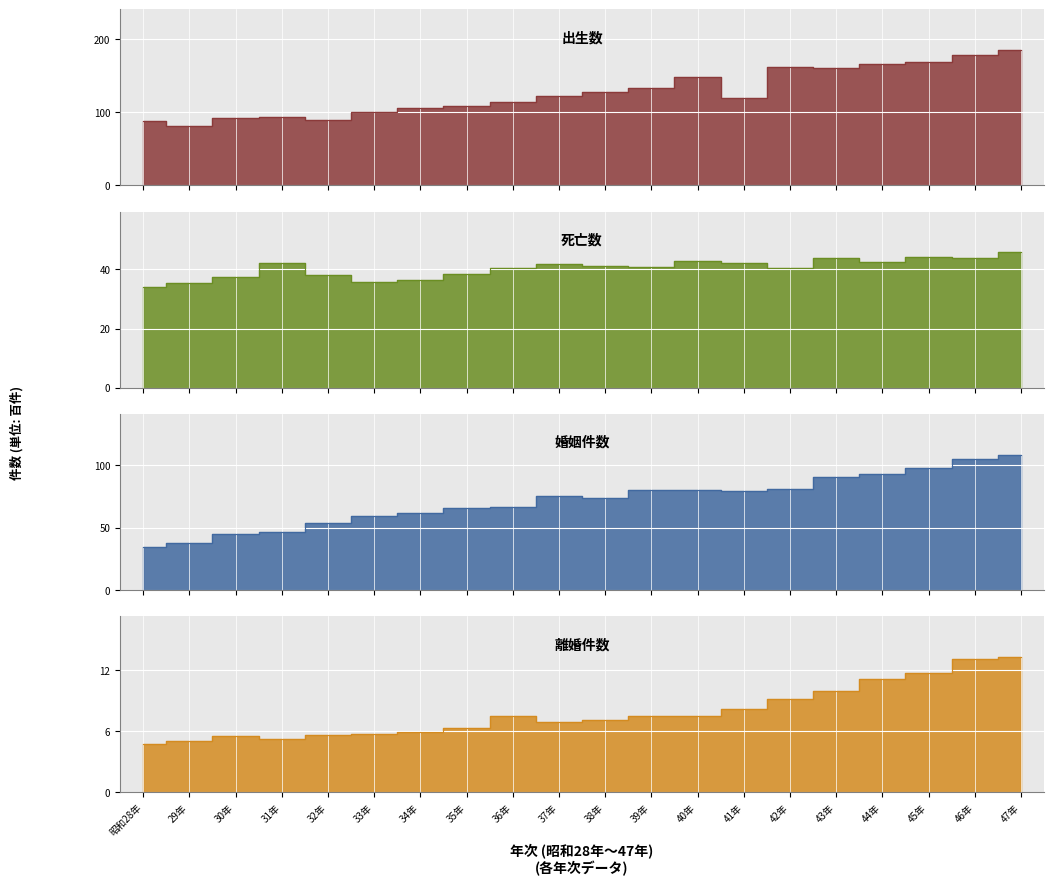

What are all the series names shown in the legend?

出生数, 死亡数, 婚姻件数, 離婚件数